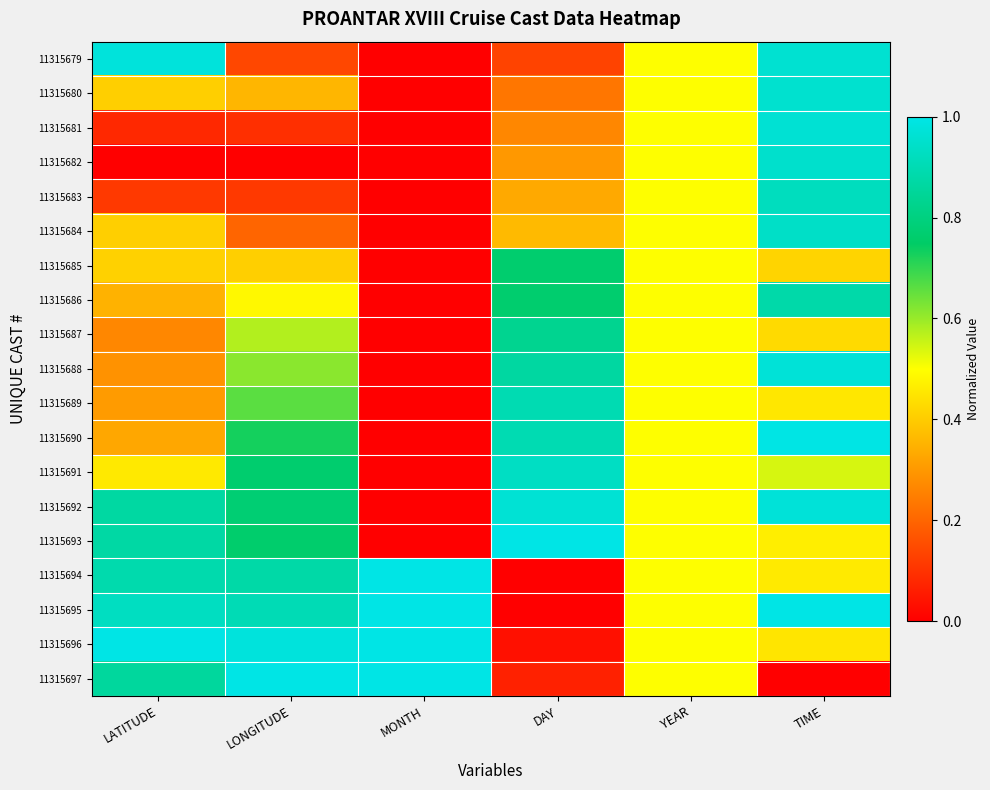

At how many categories does at least one series exceed 0?

6